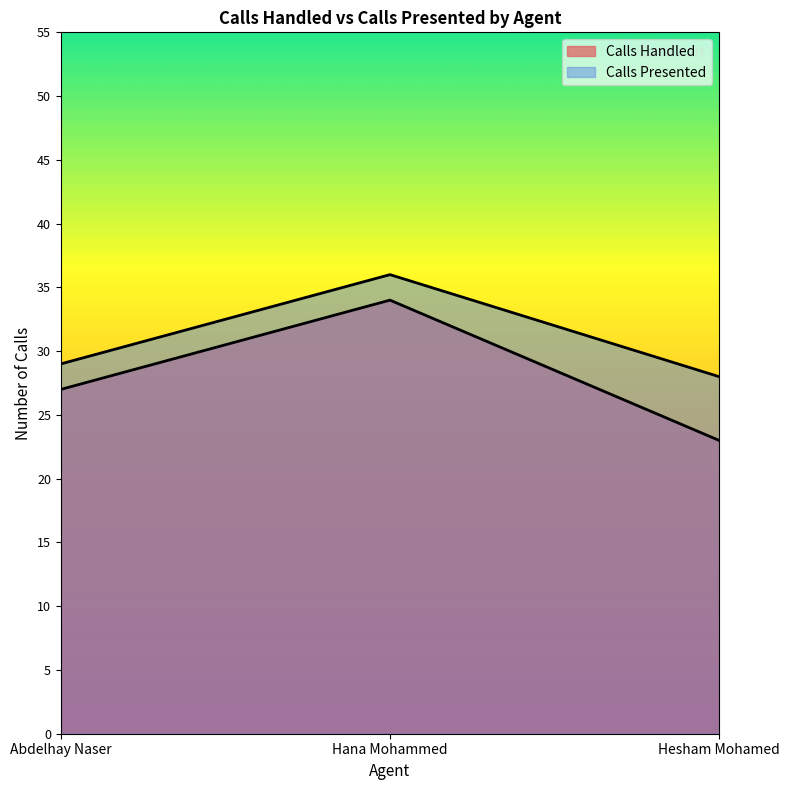

Reading right to left, list all the values displayed in this chart.

Calls Handled: 23	34	27
Calls Presented: 28	36	29